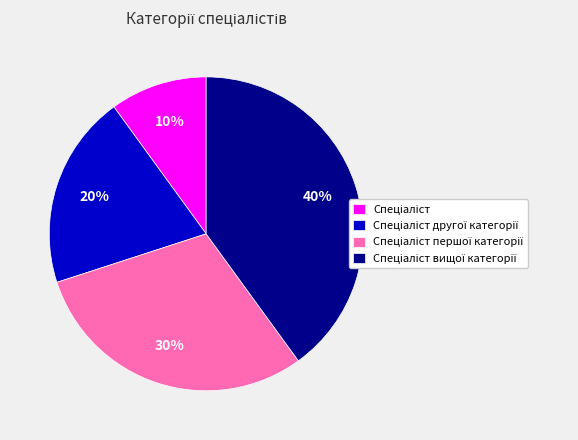

To the nearest percent, what is the average slice percentage?

25%